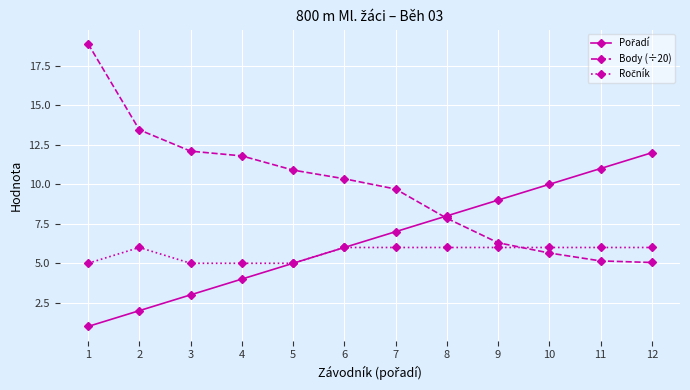

True or false: Body (÷20) has more than 2 interior local peaks.

False